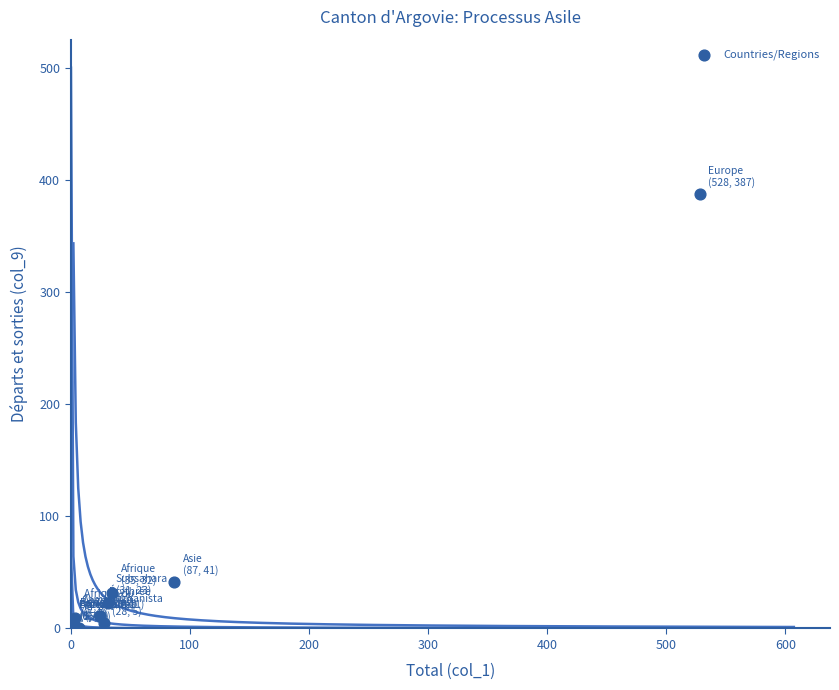

What Y value in the scatter plot is closest to 193?

41